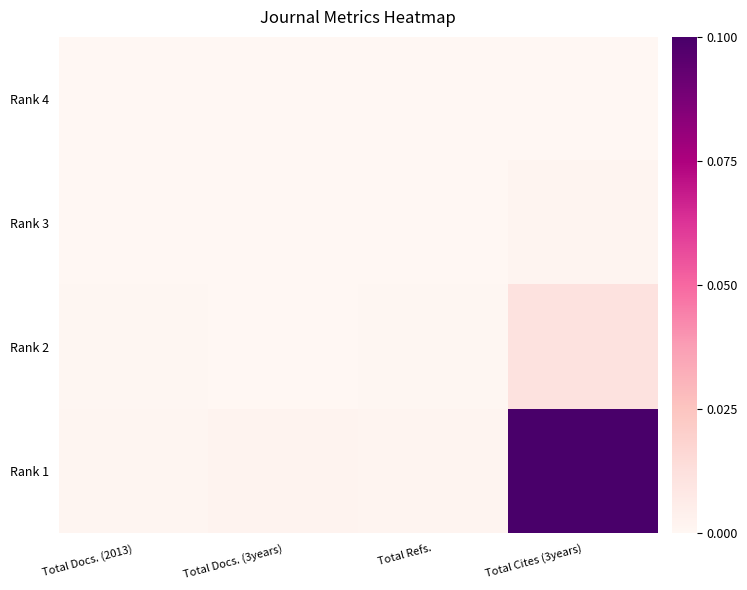

At Total Refs., list the series in order from largest to smallest.

Rank 1, Rank 2, Rank 3, Rank 4